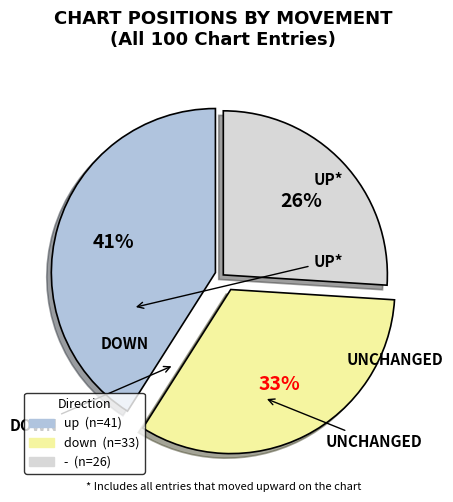

Is it true that up is 41% of the pie?

True